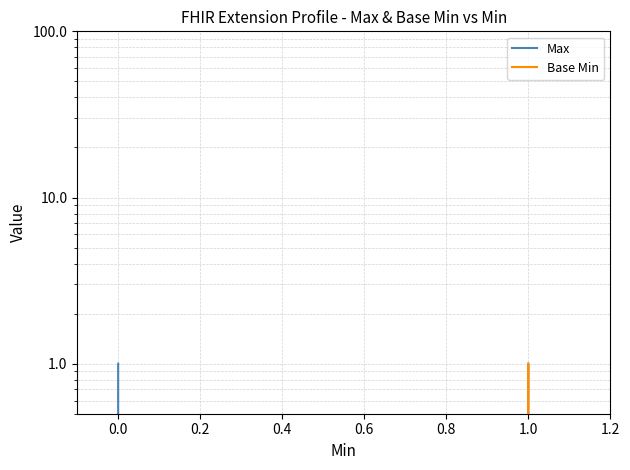

What is the highest value of the Max series?

1